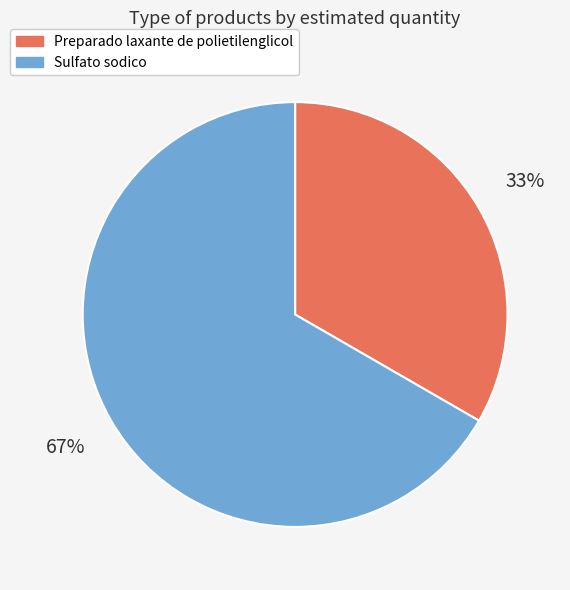

To the nearest percent, what percentage of the pie is Sulfato sodico?

67%